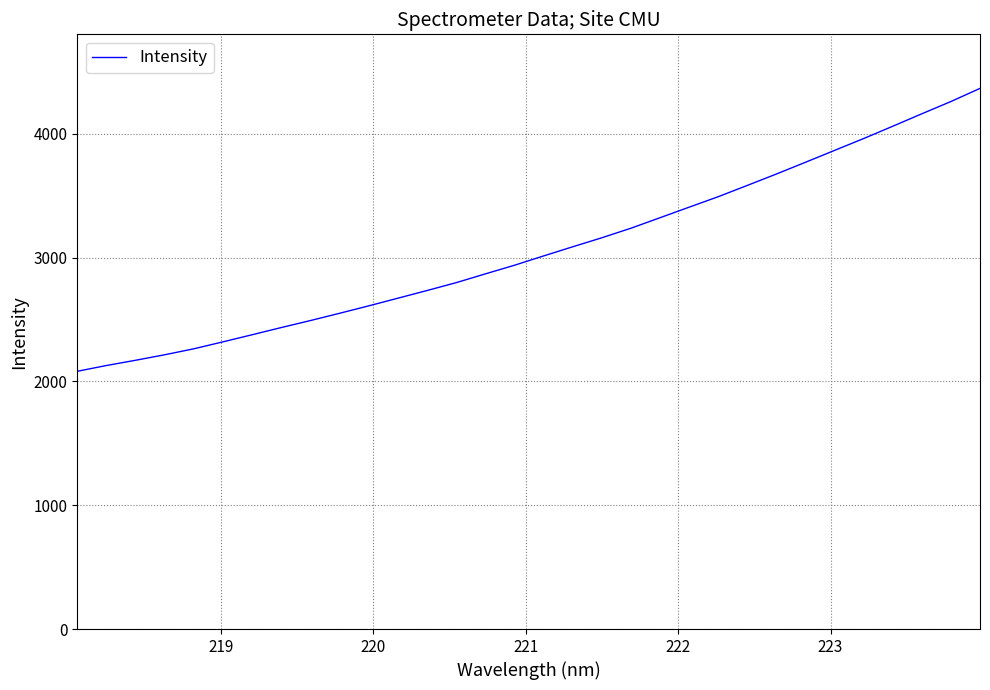

What is the average value?

3064.6